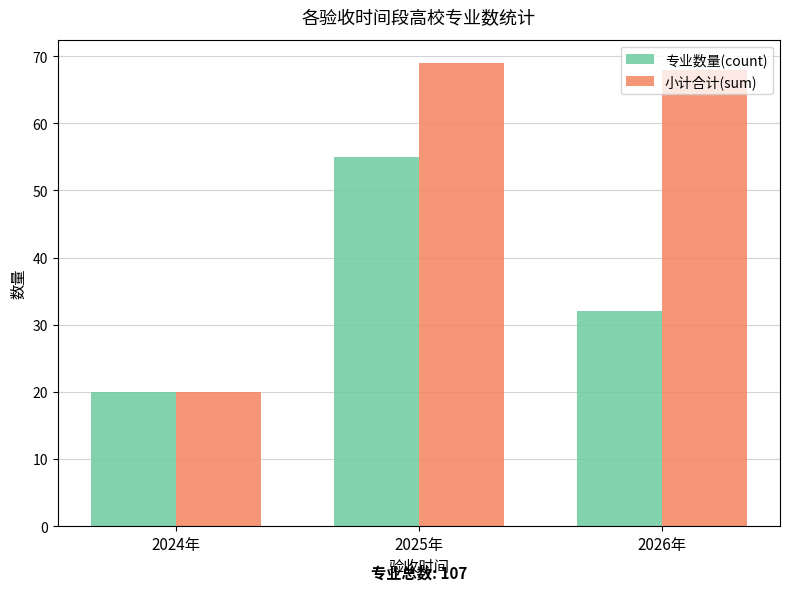

What is the minimum value for 小计合计(sum)?

20